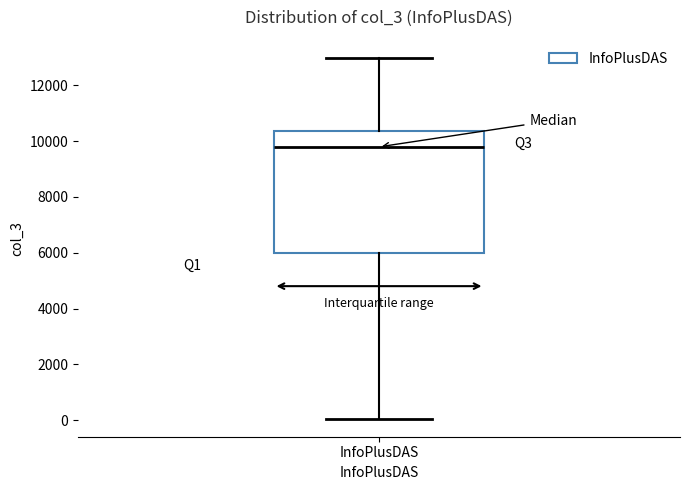

Read this box plot against the y-axis: the position of the median line, the range covered by the box, and the ends of both whiskers. The values are not printed on the chart, so give them approximately, as read against the axis.

median 9800, box 6000 to 10400, whiskers 0 to 13000